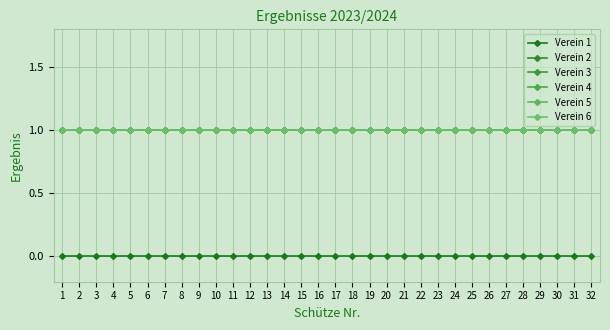

Does the chart have visible grid lines?

Yes